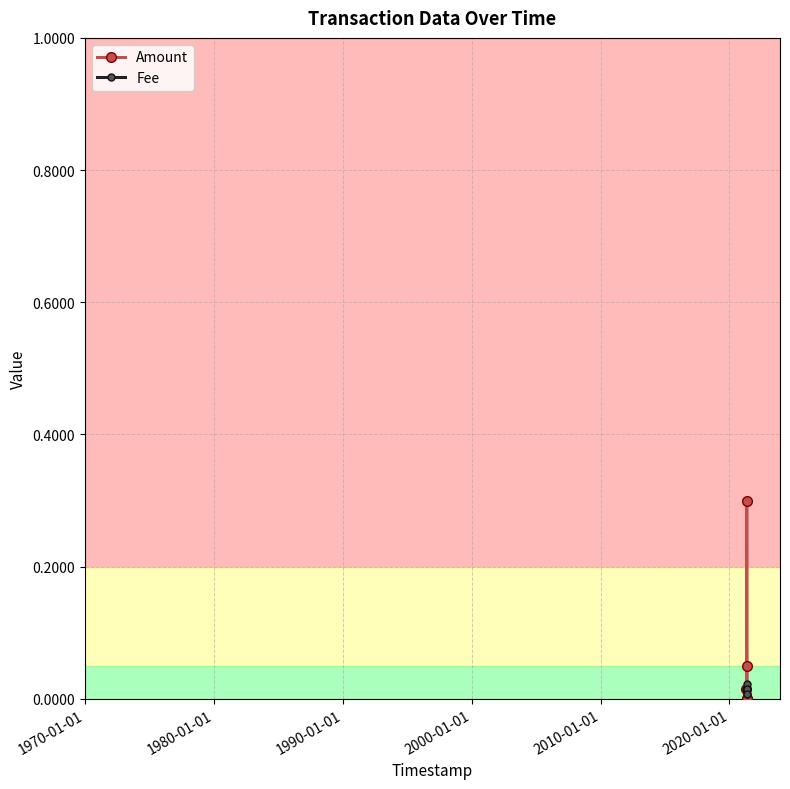

What are all the series names shown in the legend?

Amount, Fee